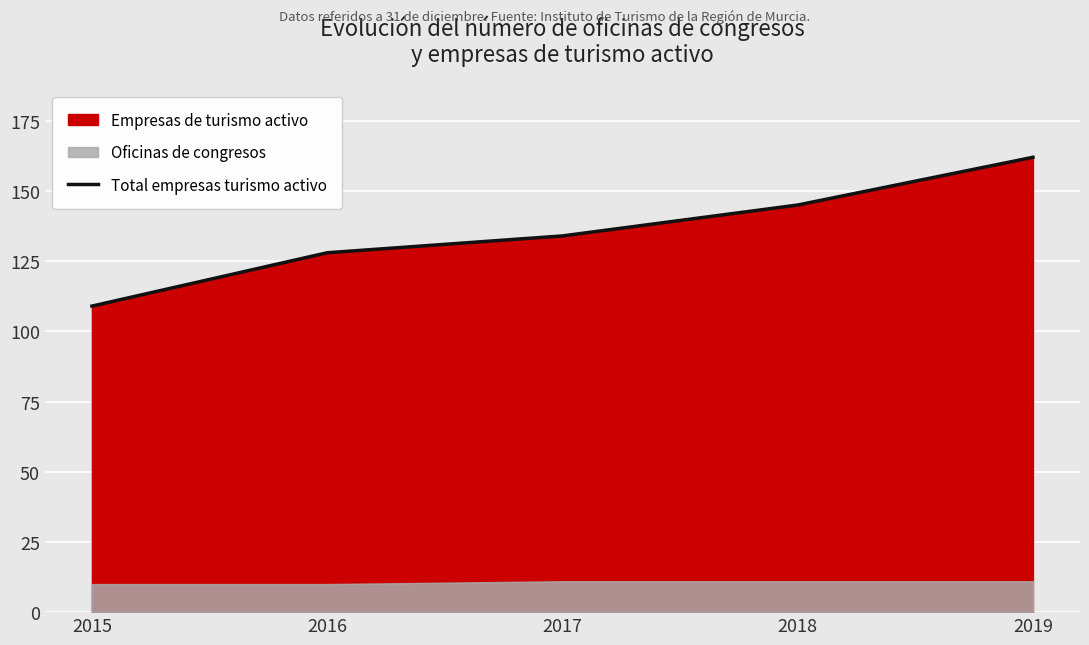

What is the ratio of the value at 2019 to the value at 2016?

1.3